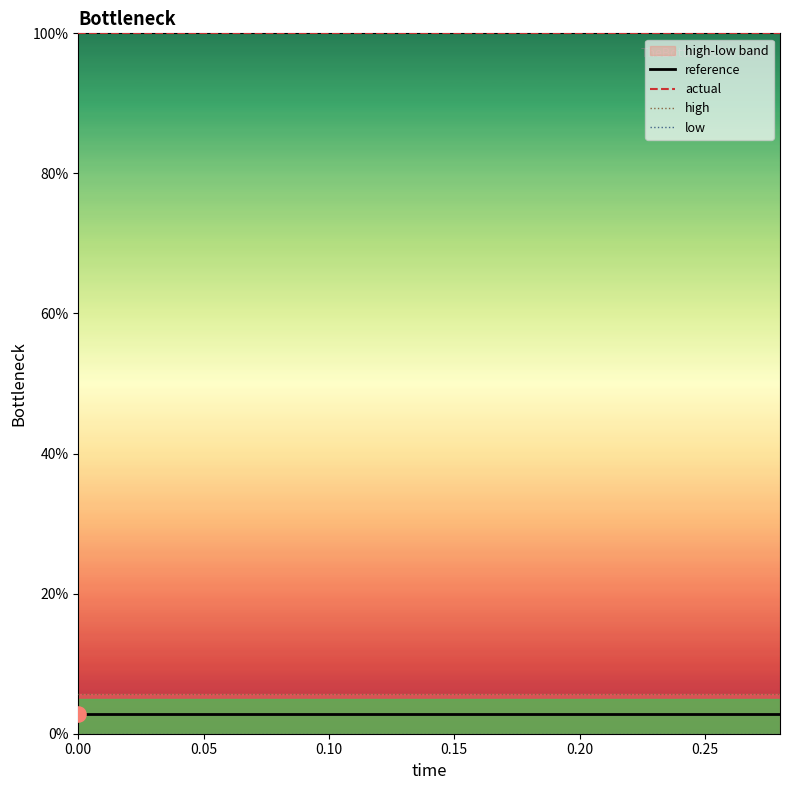

Which series contains the lowest Y value?

low